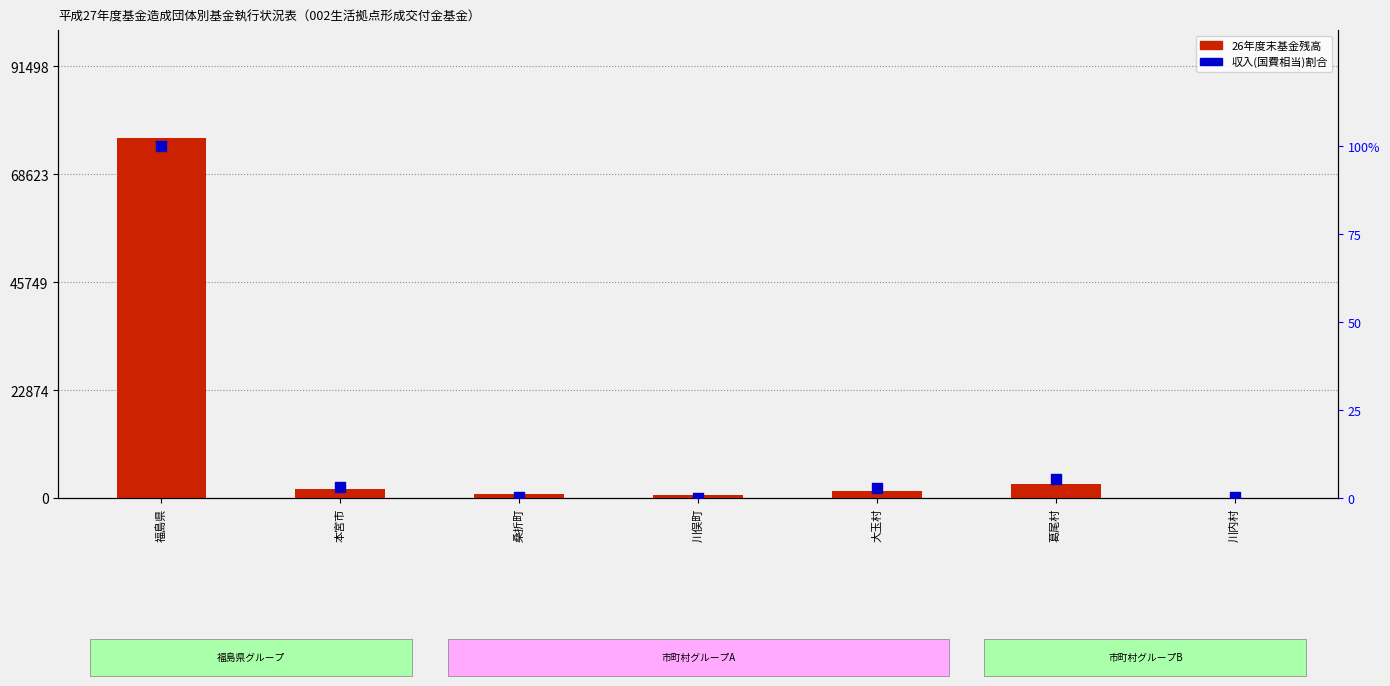

Which series reaches the maximum Y coordinate?

26年度末基金残高